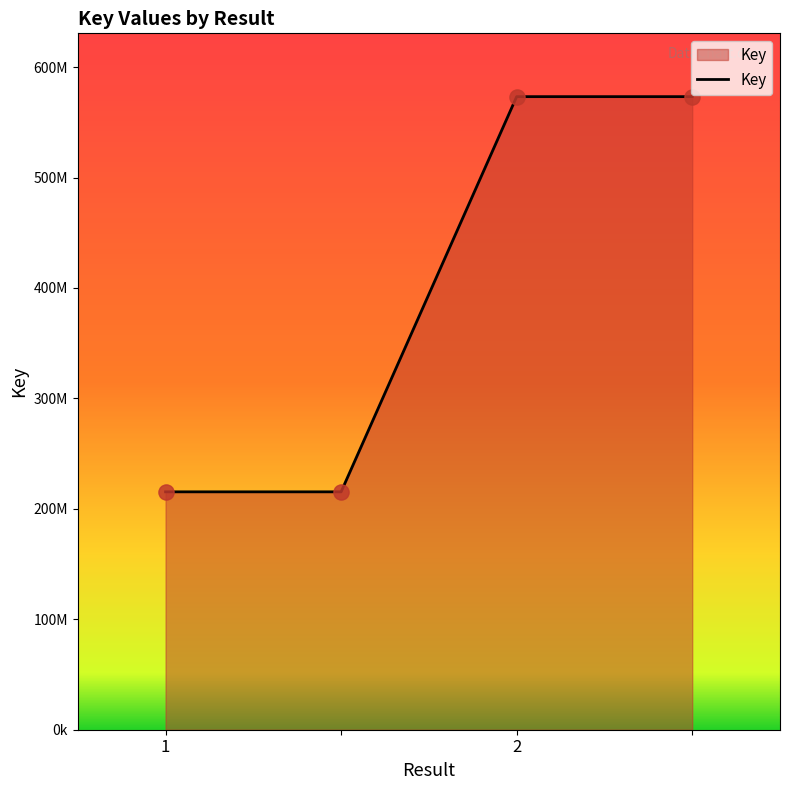

Does the chart have visible grid lines?

No